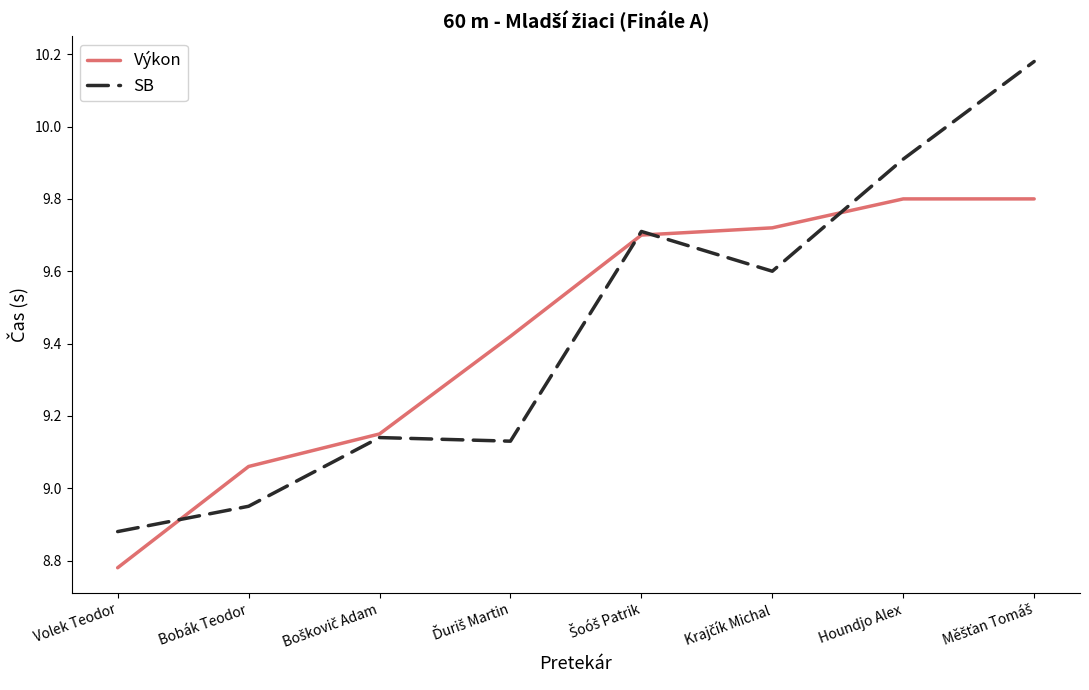

True or false: SB has more than 0 interior local peaks.

True